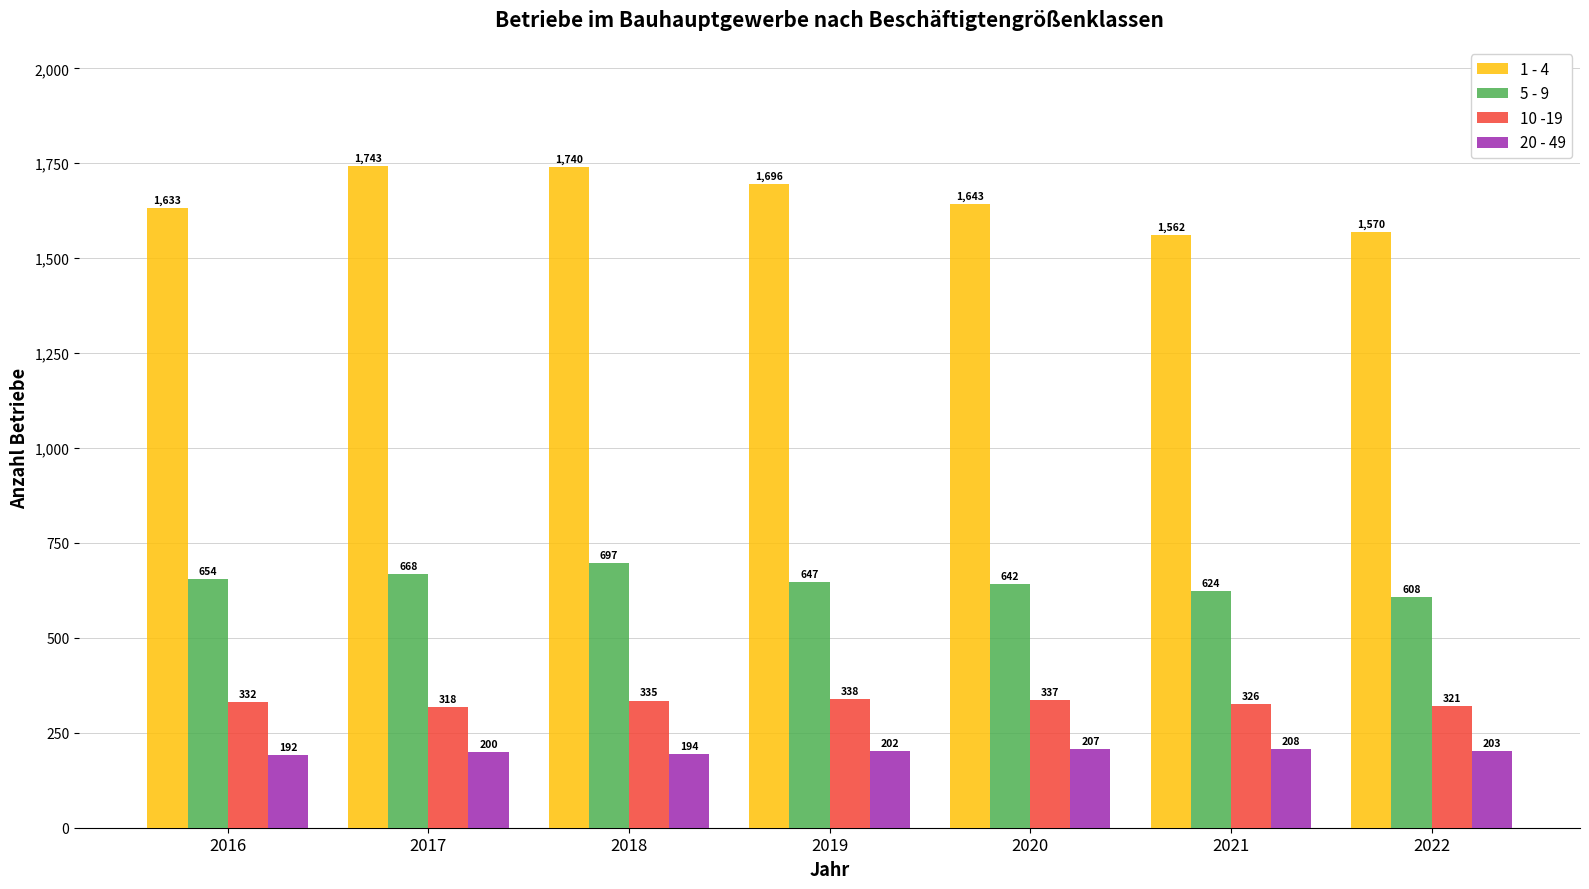

What is the value of the 1 - 4 bar at the 6th from the left?

1562